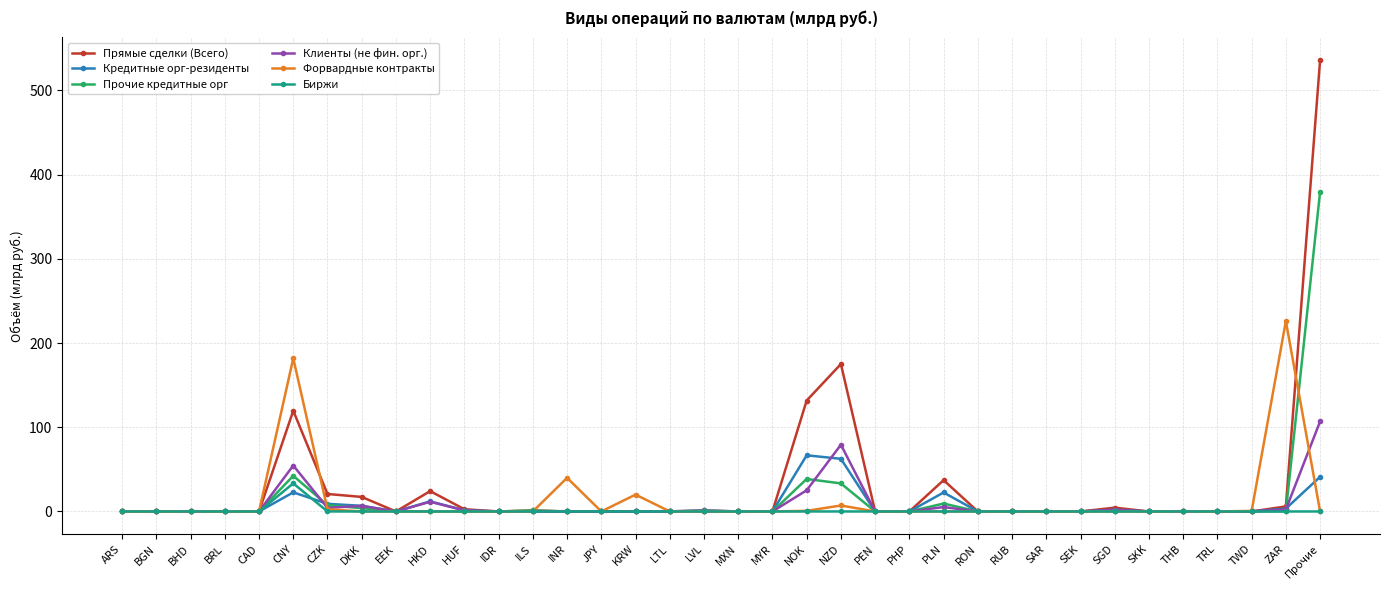

List the series in order of their peak value, lowest first.

Биржи, Кредитные орг-резиденты, Клиенты (не фин. орг.), Форвардные контракты, Прочие кредитные орг, Прямые сделки (Всего)